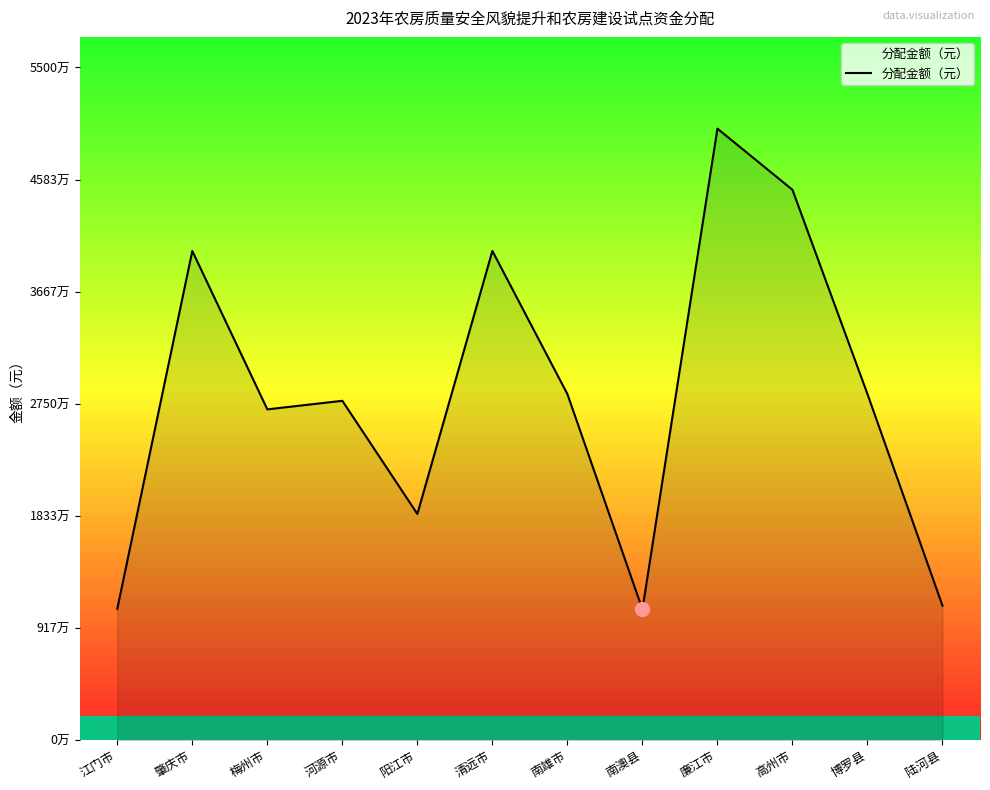

At which category does the chart reach its peak across all series?

廉江市